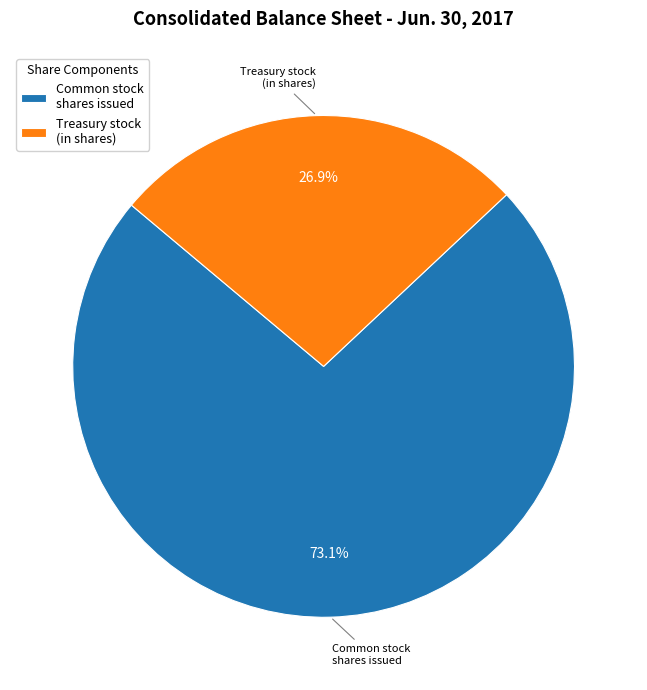

Which slice represents more than half of the pie?

Common stock shares issued